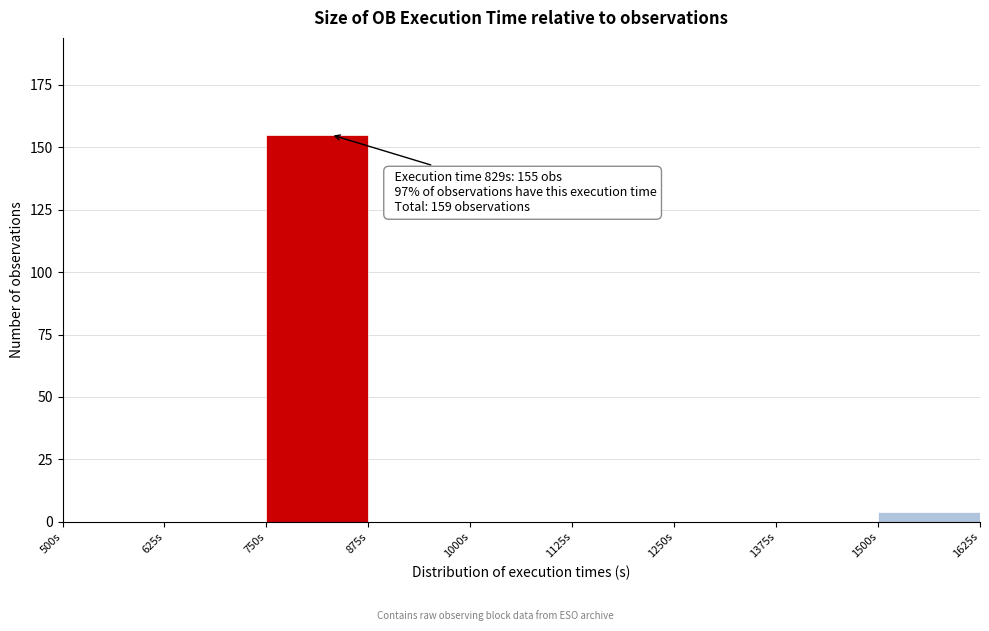

Over which range of the x-axis is the bar tallest?

750 to 875